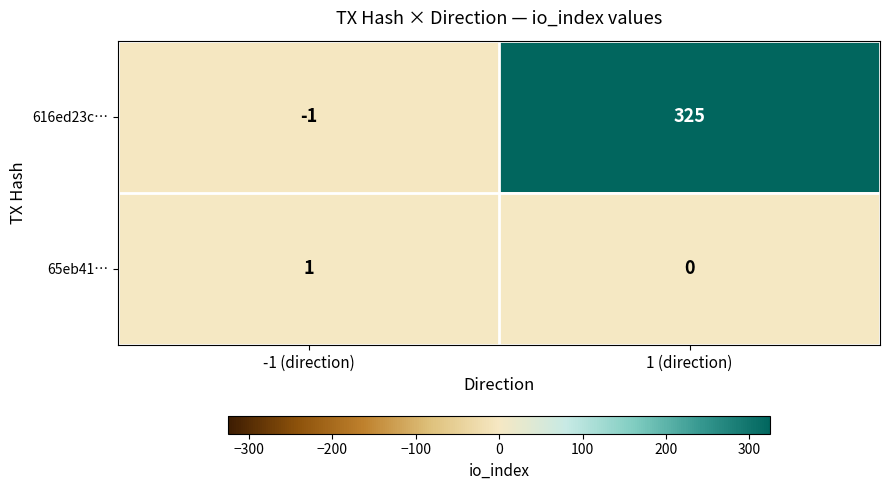

Which category has the lowest value across all series?

-1 (direction)